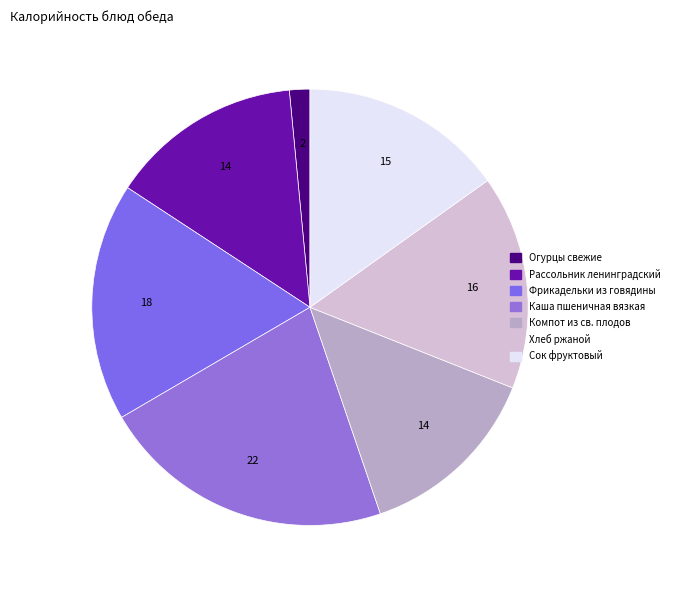

The Рассольник ленинградский slice represents 14% of the pie. True or false?

True